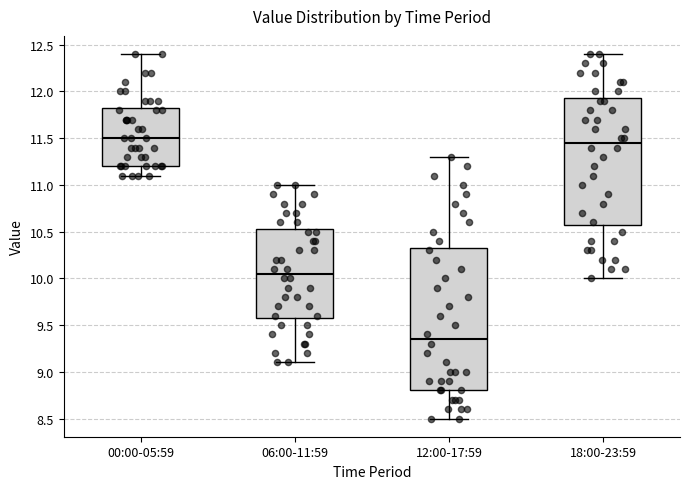

Which box is the tallest, from its lower edge to its upper edge?

12:00-17:59